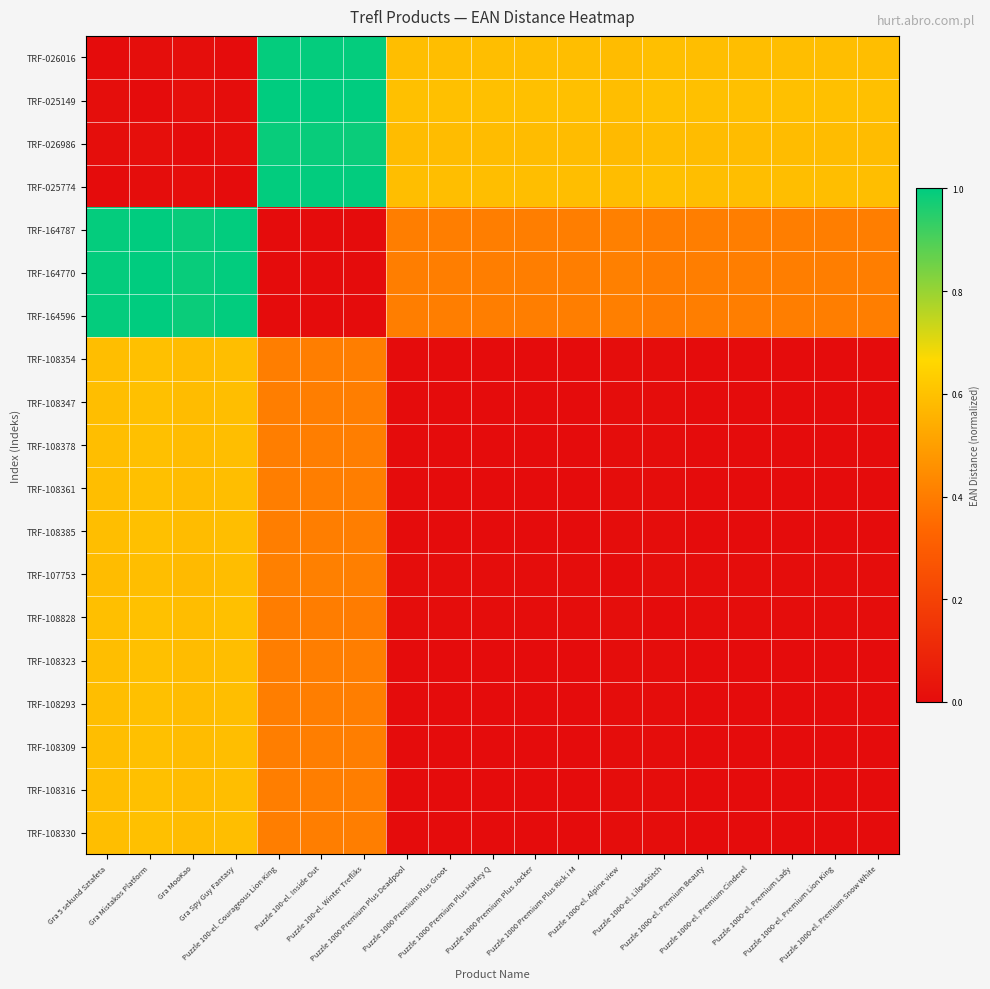

Reading right to left, what are all the values shown in this chart?

TRF-026016: Puzzle 1000-el. Premium Snow White=0.6	Puzzle 1000-el. Premium Lion King=0.6	Puzzle 1000-el. Premium Lady=0.6	Puzzle 1000-el. Premium Cinderel=0.6	Puzzle 1000-el. Premium Beauty=0.6	Puzzle 1000-el. Lilo&Stitch=0.6	Puzzle 1000-el. Alpine view=0.6	Puzzle 1000 Premium Plus Rick i M=0.6	Puzzle 1000 Premium Plus Jocker=0.6	Puzzle 1000 Premium Plus Harley Q=0.6	Puzzle 1000 Premium Plus Groot=0.6	Puzzle 1000 Premium Plus Deadpool=0.6	Puzzle 100-el. Winter Trefliks=1.0	Puzzle 100-el. Inside Out=1.0	Puzzle 100-el. Courageous Lion King=1.0	Gra Spy Guy Fantasy=0.0	Gra MooKao=0.0	Gra Mistakos Platform=0.0	Gra 5 sekund Sztafeta=0.0
TRF-025149: Puzzle 1000-el. Premium Snow White=0.6	Puzzle 1000-el. Premium Lion King=0.6	Puzzle 1000-el. Premium Lady=0.6	Puzzle 1000-el. Premium Cinderel=0.6	Puzzle 1000-el. Premium Beauty=0.6	Puzzle 1000-el. Lilo&Stitch=0.6	Puzzle 1000-el. Alpine view=0.6	Puzzle 1000 Premium Plus Rick i M=0.6	Puzzle 1000 Premium Plus Jocker=0.6	Puzzle 1000 Premium Plus Harley Q=0.6	Puzzle 1000 Premium Plus Groot=0.6	Puzzle 1000 Premium Plus Deadpool=0.6	Puzzle 100-el. Winter Trefliks=1.0	Puzzle 100-el. Inside Out=1.0	Puzzle 100-el. Courageous Lion King=1.0	Gra Spy Guy Fantasy=0.0	Gra MooKao=0.0	Gra Mistakos Platform=0.0	Gra 5 sekund Sztafeta=0.0
TRF-026986: Puzzle 1000-el. Premium Snow White=0.6	Puzzle 1000-el. Premium Lion King=0.6	Puzzle 1000-el. Premium Lady=0.6	Puzzle 1000-el. Premium Cinderel=0.6	Puzzle 1000-el. Premium Beauty=0.6	Puzzle 1000-el. Lilo&Stitch=0.6	Puzzle 1000-el. Alpine view=0.6	Puzzle 1000 Premium Plus Rick i M=0.6	Puzzle 1000 Premium Plus Jocker=0.6	Puzzle 1000 Premium Plus Harley Q=0.6	Puzzle 1000 Premium Plus Groot=0.6	Puzzle 1000 Premium Plus Deadpool=0.6	Puzzle 100-el. Winter Trefliks=1.0	Puzzle 100-el. Inside Out=1.0	Puzzle 100-el. Courageous Lion King=1.0	Gra Spy Guy Fantasy=0.0	Gra MooKao=0.0	Gra Mistakos Platform=0.0	Gra 5 sekund Sztafeta=0.0
TRF-025774: Puzzle 1000-el. Premium Snow White=0.6	Puzzle 1000-el. Premium Lion King=0.6	Puzzle 1000-el. Premium Lady=0.6	Puzzle 1000-el. Premium Cinderel=0.6	Puzzle 1000-el. Premium Beauty=0.6	Puzzle 1000-el. Lilo&Stitch=0.6	Puzzle 1000-el. Alpine view=0.6	Puzzle 1000 Premium Plus Rick i M=0.6	Puzzle 1000 Premium Plus Jocker=0.6	Puzzle 1000 Premium Plus Harley Q=0.6	Puzzle 1000 Premium Plus Groot=0.6	Puzzle 1000 Premium Plus Deadpool=0.6	Puzzle 100-el. Winter Trefliks=1.0	Puzzle 100-el. Inside Out=1.0	Puzzle 100-el. Courageous Lion King=1.0	Gra Spy Guy Fantasy=0.0	Gra MooKao=0.0	Gra Mistakos Platform=0.0	Gra 5 sekund Sztafeta=0.0
TRF-164787: Puzzle 1000-el. Premium Snow White=0.4	Puzzle 1000-el. Premium Lion King=0.4	Puzzle 1000-el. Premium Lady=0.4	Puzzle 1000-el. Premium Cinderel=0.4	Puzzle 1000-el. Premium Beauty=0.4	Puzzle 1000-el. Lilo&Stitch=0.4	Puzzle 1000-el. Alpine view=0.4	Puzzle 1000 Premium Plus Rick i M=0.4	Puzzle 1000 Premium Plus Jocker=0.4	Puzzle 1000 Premium Plus Harley Q=0.4	Puzzle 1000 Premium Plus Groot=0.4	Puzzle 1000 Premium Plus Deadpool=0.4	Puzzle 100-el. Winter Trefliks=0.0	Puzzle 100-el. Inside Out=0.0	Puzzle 100-el. Courageous Lion King=0.0	Gra Spy Guy Fantasy=1.0	Gra MooKao=1.0	Gra Mistakos Platform=1.0	Gra 5 sekund Sztafeta=1.0
TRF-164770: Puzzle 1000-el. Premium Snow White=0.4	Puzzle 1000-el. Premium Lion King=0.4	Puzzle 1000-el. Premium Lady=0.4	Puzzle 1000-el. Premium Cinderel=0.4	Puzzle 1000-el. Premium Beauty=0.4	Puzzle 1000-el. Lilo&Stitch=0.4	Puzzle 1000-el. Alpine view=0.4	Puzzle 1000 Premium Plus Rick i M=0.4	Puzzle 1000 Premium Plus Jocker=0.4	Puzzle 1000 Premium Plus Harley Q=0.4	Puzzle 1000 Premium Plus Groot=0.4	Puzzle 1000 Premium Plus Deadpool=0.4	Puzzle 100-el. Winter Trefliks=0.0	Puzzle 100-el. Inside Out=0.0	Puzzle 100-el. Courageous Lion King=0.0	Gra Spy Guy Fantasy=1.0	Gra MooKao=1.0	Gra Mistakos Platform=1.0	Gra 5 sekund Sztafeta=1.0
TRF-164596: Puzzle 1000-el. Premium Snow White=0.4	Puzzle 1000-el. Premium Lion King=0.4	Puzzle 1000-el. Premium Lady=0.4	Puzzle 1000-el. Premium Cinderel=0.4	Puzzle 1000-el. Premium Beauty=0.4	Puzzle 1000-el. Lilo&Stitch=0.4	Puzzle 1000-el. Alpine view=0.4	Puzzle 1000 Premium Plus Rick i M=0.4	Puzzle 1000 Premium Plus Jocker=0.4	Puzzle 1000 Premium Plus Harley Q=0.4	Puzzle 1000 Premium Plus Groot=0.4	Puzzle 1000 Premium Plus Deadpool=0.4	Puzzle 100-el. Winter Trefliks=0.0	Puzzle 100-el. Inside Out=0.0	Puzzle 100-el. Courageous Lion King=0.0	Gra Spy Guy Fantasy=1.0	Gra MooKao=1.0	Gra Mistakos Platform=1.0	Gra 5 sekund Sztafeta=1.0
TRF-108354: Puzzle 1000-el. Premium Snow White=0.0	Puzzle 1000-el. Premium Lion King=0.0	Puzzle 1000-el. Premium Lady=0.0	Puzzle 1000-el. Premium Cinderel=0.0	Puzzle 1000-el. Premium Beauty=0.0	Puzzle 1000-el. Lilo&Stitch=0.0	Puzzle 1000-el. Alpine view=0.0	Puzzle 1000 Premium Plus Rick i M=0.0	Puzzle 1000 Premium Plus Jocker=0.0	Puzzle 1000 Premium Plus Harley Q=0.0	Puzzle 1000 Premium Plus Groot=0.0	Puzzle 1000 Premium Plus Deadpool=0.0	Puzzle 100-el. Winter Trefliks=0.4	Puzzle 100-el. Inside Out=0.4	Puzzle 100-el. Courageous Lion King=0.4	Gra Spy Guy Fantasy=0.6	Gra MooKao=0.6	Gra Mistakos Platform=0.6	Gra 5 sekund Sztafeta=0.6
TRF-108347: Puzzle 1000-el. Premium Snow White=0.0	Puzzle 1000-el. Premium Lion King=0.0	Puzzle 1000-el. Premium Lady=0.0	Puzzle 1000-el. Premium Cinderel=0.0	Puzzle 1000-el. Premium Beauty=0.0	Puzzle 1000-el. Lilo&Stitch=0.0	Puzzle 1000-el. Alpine view=0.0	Puzzle 1000 Premium Plus Rick i M=0.0	Puzzle 1000 Premium Plus Jocker=0.0	Puzzle 1000 Premium Plus Harley Q=0.0	Puzzle 1000 Premium Plus Groot=0.0	Puzzle 1000 Premium Plus Deadpool=0.0	Puzzle 100-el. Winter Trefliks=0.4	Puzzle 100-el. Inside Out=0.4	Puzzle 100-el. Courageous Lion King=0.4	Gra Spy Guy Fantasy=0.6	Gra MooKao=0.6	Gra Mistakos Platform=0.6	Gra 5 sekund Sztafeta=0.6
TRF-108378: Puzzle 1000-el. Premium Snow White=0.0	Puzzle 1000-el. Premium Lion King=0.0	Puzzle 1000-el. Premium Lady=0.0	Puzzle 1000-el. Premium Cinderel=0.0	Puzzle 1000-el. Premium Beauty=0.0	Puzzle 1000-el. Lilo&Stitch=0.0	Puzzle 1000-el. Alpine view=0.0	Puzzle 1000 Premium Plus Rick i M=0.0	Puzzle 1000 Premium Plus Jocker=0.0	Puzzle 1000 Premium Plus Harley Q=0.0	Puzzle 1000 Premium Plus Groot=0.0	Puzzle 1000 Premium Plus Deadpool=0.0	Puzzle 100-el. Winter Trefliks=0.4	Puzzle 100-el. Inside Out=0.4	Puzzle 100-el. Courageous Lion King=0.4	Gra Spy Guy Fantasy=0.6	Gra MooKao=0.6	Gra Mistakos Platform=0.6	Gra 5 sekund Sztafeta=0.6
TRF-108361: Puzzle 1000-el. Premium Snow White=0.0	Puzzle 1000-el. Premium Lion King=0.0	Puzzle 1000-el. Premium Lady=0.0	Puzzle 1000-el. Premium Cinderel=0.0	Puzzle 1000-el. Premium Beauty=0.0	Puzzle 1000-el. Lilo&Stitch=0.0	Puzzle 1000-el. Alpine view=0.0	Puzzle 1000 Premium Plus Rick i M=0.0	Puzzle 1000 Premium Plus Jocker=0.0	Puzzle 1000 Premium Plus Harley Q=0.0	Puzzle 1000 Premium Plus Groot=0.0	Puzzle 1000 Premium Plus Deadpool=0.0	Puzzle 100-el. Winter Trefliks=0.4	Puzzle 100-el. Inside Out=0.4	Puzzle 100-el. Courageous Lion King=0.4	Gra Spy Guy Fantasy=0.6	Gra MooKao=0.6	Gra Mistakos Platform=0.6	Gra 5 sekund Sztafeta=0.6
TRF-108385: Puzzle 1000-el. Premium Snow White=0.0	Puzzle 1000-el. Premium Lion King=0.0	Puzzle 1000-el. Premium Lady=0.0	Puzzle 1000-el. Premium Cinderel=0.0	Puzzle 1000-el. Premium Beauty=0.0	Puzzle 1000-el. Lilo&Stitch=0.0	Puzzle 1000-el. Alpine view=0.0	Puzzle 1000 Premium Plus Rick i M=0.0	Puzzle 1000 Premium Plus Jocker=0.0	Puzzle 1000 Premium Plus Harley Q=0.0	Puzzle 1000 Premium Plus Groot=0.0	Puzzle 1000 Premium Plus Deadpool=0.0	Puzzle 100-el. Winter Trefliks=0.4	Puzzle 100-el. Inside Out=0.4	Puzzle 100-el. Courageous Lion King=0.4	Gra Spy Guy Fantasy=0.6	Gra MooKao=0.6	Gra Mistakos Platform=0.6	Gra 5 sekund Sztafeta=0.6
TRF-107753: Puzzle 1000-el. Premium Snow White=0.0	Puzzle 1000-el. Premium Lion King=0.0	Puzzle 1000-el. Premium Lady=0.0	Puzzle 1000-el. Premium Cinderel=0.0	Puzzle 1000-el. Premium Beauty=0.0	Puzzle 1000-el. Lilo&Stitch=0.0	Puzzle 1000-el. Alpine view=0.0	Puzzle 1000 Premium Plus Rick i M=0.0	Puzzle 1000 Premium Plus Jocker=0.0	Puzzle 1000 Premium Plus Harley Q=0.0	Puzzle 1000 Premium Plus Groot=0.0	Puzzle 1000 Premium Plus Deadpool=0.0	Puzzle 100-el. Winter Trefliks=0.4	Puzzle 100-el. Inside Out=0.4	Puzzle 100-el. Courageous Lion King=0.4	Gra Spy Guy Fantasy=0.6	Gra MooKao=0.6	Gra Mistakos Platform=0.6	Gra 5 sekund Sztafeta=0.6
TRF-108828: Puzzle 1000-el. Premium Snow White=0.0	Puzzle 1000-el. Premium Lion King=0.0	Puzzle 1000-el. Premium Lady=0.0	Puzzle 1000-el. Premium Cinderel=0.0	Puzzle 1000-el. Premium Beauty=0.0	Puzzle 1000-el. Lilo&Stitch=0.0	Puzzle 1000-el. Alpine view=0.0	Puzzle 1000 Premium Plus Rick i M=0.0	Puzzle 1000 Premium Plus Jocker=0.0	Puzzle 1000 Premium Plus Harley Q=0.0	Puzzle 1000 Premium Plus Groot=0.0	Puzzle 1000 Premium Plus Deadpool=0.0	Puzzle 100-el. Winter Trefliks=0.4	Puzzle 100-el. Inside Out=0.4	Puzzle 100-el. Courageous Lion King=0.4	Gra Spy Guy Fantasy=0.6	Gra MooKao=0.6	Gra Mistakos Platform=0.6	Gra 5 sekund Sztafeta=0.6
TRF-108323: Puzzle 1000-el. Premium Snow White=0.0	Puzzle 1000-el. Premium Lion King=0.0	Puzzle 1000-el. Premium Lady=0.0	Puzzle 1000-el. Premium Cinderel=0.0	Puzzle 1000-el. Premium Beauty=0.0	Puzzle 1000-el. Lilo&Stitch=0.0	Puzzle 1000-el. Alpine view=0.0	Puzzle 1000 Premium Plus Rick i M=0.0	Puzzle 1000 Premium Plus Jocker=0.0	Puzzle 1000 Premium Plus Harley Q=0.0	Puzzle 1000 Premium Plus Groot=0.0	Puzzle 1000 Premium Plus Deadpool=0.0	Puzzle 100-el. Winter Trefliks=0.4	Puzzle 100-el. Inside Out=0.4	Puzzle 100-el. Courageous Lion King=0.4	Gra Spy Guy Fantasy=0.6	Gra MooKao=0.6	Gra Mistakos Platform=0.6	Gra 5 sekund Sztafeta=0.6
TRF-108293: Puzzle 1000-el. Premium Snow White=0.0	Puzzle 1000-el. Premium Lion King=0.0	Puzzle 1000-el. Premium Lady=0.0	Puzzle 1000-el. Premium Cinderel=0.0	Puzzle 1000-el. Premium Beauty=0.0	Puzzle 1000-el. Lilo&Stitch=0.0	Puzzle 1000-el. Alpine view=0.0	Puzzle 1000 Premium Plus Rick i M=0.0	Puzzle 1000 Premium Plus Jocker=0.0	Puzzle 1000 Premium Plus Harley Q=0.0	Puzzle 1000 Premium Plus Groot=0.0	Puzzle 1000 Premium Plus Deadpool=0.0	Puzzle 100-el. Winter Trefliks=0.4	Puzzle 100-el. Inside Out=0.4	Puzzle 100-el. Courageous Lion King=0.4	Gra Spy Guy Fantasy=0.6	Gra MooKao=0.6	Gra Mistakos Platform=0.6	Gra 5 sekund Sztafeta=0.6
TRF-108309: Puzzle 1000-el. Premium Snow White=0.0	Puzzle 1000-el. Premium Lion King=0.0	Puzzle 1000-el. Premium Lady=0.0	Puzzle 1000-el. Premium Cinderel=0.0	Puzzle 1000-el. Premium Beauty=0.0	Puzzle 1000-el. Lilo&Stitch=0.0	Puzzle 1000-el. Alpine view=0.0	Puzzle 1000 Premium Plus Rick i M=0.0	Puzzle 1000 Premium Plus Jocker=0.0	Puzzle 1000 Premium Plus Harley Q=0.0	Puzzle 1000 Premium Plus Groot=0.0	Puzzle 1000 Premium Plus Deadpool=0.0	Puzzle 100-el. Winter Trefliks=0.4	Puzzle 100-el. Inside Out=0.4	Puzzle 100-el. Courageous Lion King=0.4	Gra Spy Guy Fantasy=0.6	Gra MooKao=0.6	Gra Mistakos Platform=0.6	Gra 5 sekund Sztafeta=0.6
TRF-108316: Puzzle 1000-el. Premium Snow White=0.0	Puzzle 1000-el. Premium Lion King=0.0	Puzzle 1000-el. Premium Lady=0.0	Puzzle 1000-el. Premium Cinderel=0.0	Puzzle 1000-el. Premium Beauty=0.0	Puzzle 1000-el. Lilo&Stitch=0.0	Puzzle 1000-el. Alpine view=0.0	Puzzle 1000 Premium Plus Rick i M=0.0	Puzzle 1000 Premium Plus Jocker=0.0	Puzzle 1000 Premium Plus Harley Q=0.0	Puzzle 1000 Premium Plus Groot=0.0	Puzzle 1000 Premium Plus Deadpool=0.0	Puzzle 100-el. Winter Trefliks=0.4	Puzzle 100-el. Inside Out=0.4	Puzzle 100-el. Courageous Lion King=0.4	Gra Spy Guy Fantasy=0.6	Gra MooKao=0.6	Gra Mistakos Platform=0.6	Gra 5 sekund Sztafeta=0.6
TRF-108330: Puzzle 1000-el. Premium Snow White=0.0	Puzzle 1000-el. Premium Lion King=0.0	Puzzle 1000-el. Premium Lady=0.0	Puzzle 1000-el. Premium Cinderel=0.0	Puzzle 1000-el. Premium Beauty=0.0	Puzzle 1000-el. Lilo&Stitch=0.0	Puzzle 1000-el. Alpine view=0.0	Puzzle 1000 Premium Plus Rick i M=0.0	Puzzle 1000 Premium Plus Jocker=0.0	Puzzle 1000 Premium Plus Harley Q=0.0	Puzzle 1000 Premium Plus Groot=0.0	Puzzle 1000 Premium Plus Deadpool=0.0	Puzzle 100-el. Winter Trefliks=0.4	Puzzle 100-el. Inside Out=0.4	Puzzle 100-el. Courageous Lion King=0.4	Gra Spy Guy Fantasy=0.6	Gra MooKao=0.6	Gra Mistakos Platform=0.6	Gra 5 sekund Sztafeta=0.6